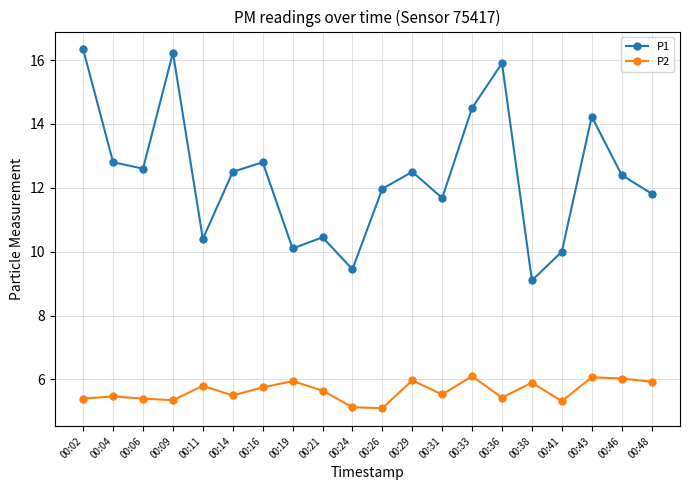

What is the total value across all series at 00:11?

16.2